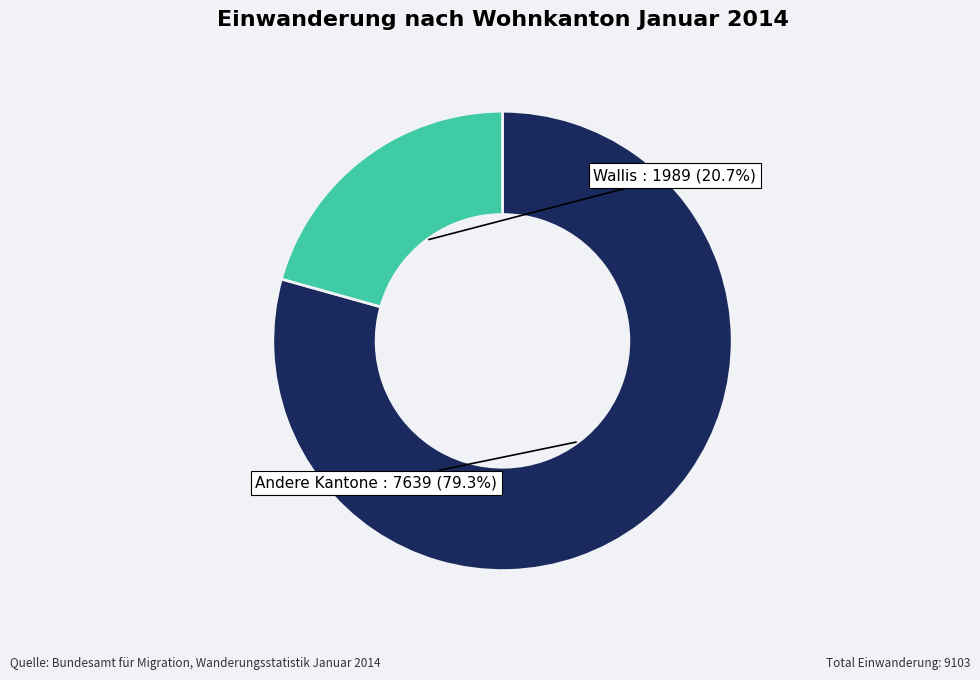

What is the ratio of the value at Wallis to the value at Andere Kantone?

0.3